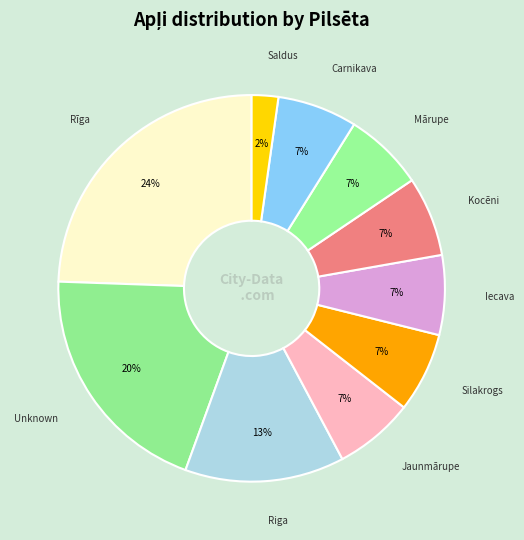

Do Saldus and Jaunmārupe together represent more than half of the pie?

No